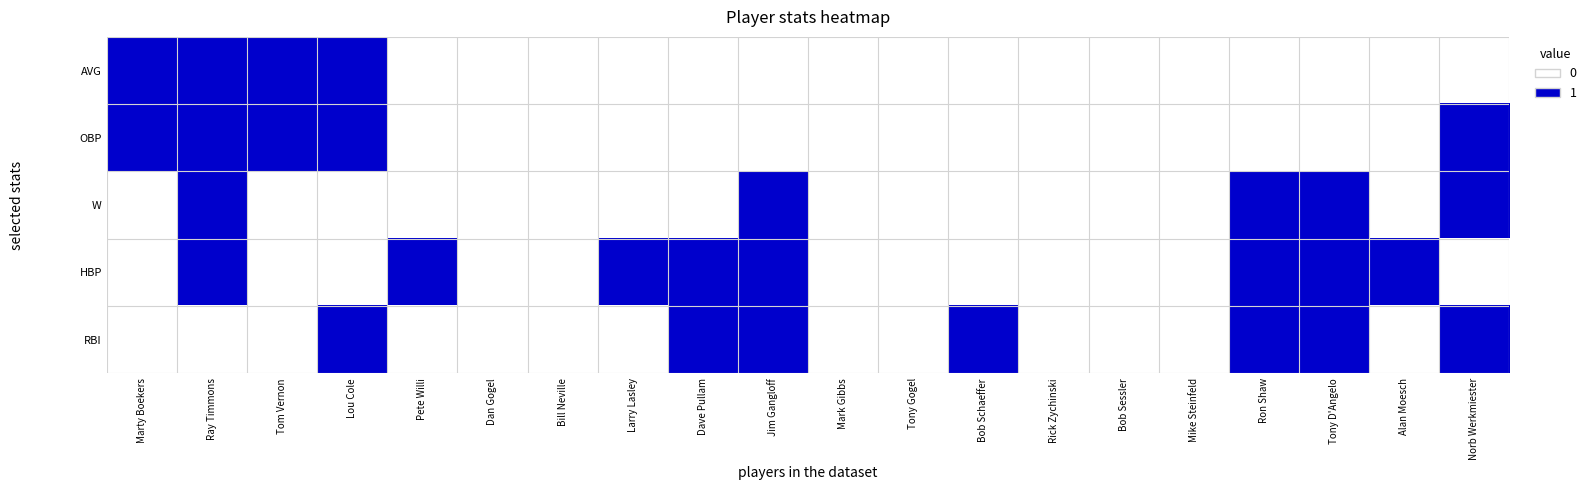

Reading right to left, list all the values displayed in this chart.

AVG: Norb Werkmiester=0	Alan Moesch=0	Tony D'Angelo=0	Ron Shaw=0	Mike Steinfeld=0	Bob Sessler=0	Rick Zychinski=0	Bob Schaeffer=0	Tony Gogel=0	Mark Gibbs=0	Jim Gangloff=0	Dave Pullam=0	Larry Lasley=0	Bill Neville=0	Dan Gogel=0	Pete Willi=0	Lou Cole=1	Tom Vernon=1	Ray Timmons=1	Marty Boekers=1
OBP: Norb Werkmiester=1	Alan Moesch=0	Tony D'Angelo=0	Ron Shaw=0	Mike Steinfeld=0	Bob Sessler=0	Rick Zychinski=0	Bob Schaeffer=0	Tony Gogel=0	Mark Gibbs=0	Jim Gangloff=0	Dave Pullam=0	Larry Lasley=0	Bill Neville=0	Dan Gogel=0	Pete Willi=0	Lou Cole=1	Tom Vernon=1	Ray Timmons=1	Marty Boekers=1
W: Norb Werkmiester=1	Alan Moesch=0	Tony D'Angelo=1	Ron Shaw=1	Mike Steinfeld=0	Bob Sessler=0	Rick Zychinski=0	Bob Schaeffer=0	Tony Gogel=0	Mark Gibbs=0	Jim Gangloff=1	Dave Pullam=0	Larry Lasley=0	Bill Neville=0	Dan Gogel=0	Pete Willi=0	Lou Cole=0	Tom Vernon=0	Ray Timmons=1	Marty Boekers=0
HBP: Norb Werkmiester=0	Alan Moesch=1	Tony D'Angelo=1	Ron Shaw=1	Mike Steinfeld=0	Bob Sessler=0	Rick Zychinski=0	Bob Schaeffer=0	Tony Gogel=0	Mark Gibbs=0	Jim Gangloff=1	Dave Pullam=1	Larry Lasley=1	Bill Neville=0	Dan Gogel=0	Pete Willi=1	Lou Cole=0	Tom Vernon=0	Ray Timmons=1	Marty Boekers=0
RBI: Norb Werkmiester=1	Alan Moesch=0	Tony D'Angelo=1	Ron Shaw=1	Mike Steinfeld=0	Bob Sessler=0	Rick Zychinski=0	Bob Schaeffer=1	Tony Gogel=0	Mark Gibbs=0	Jim Gangloff=1	Dave Pullam=1	Larry Lasley=0	Bill Neville=0	Dan Gogel=0	Pete Willi=0	Lou Cole=1	Tom Vernon=0	Ray Timmons=0	Marty Boekers=0